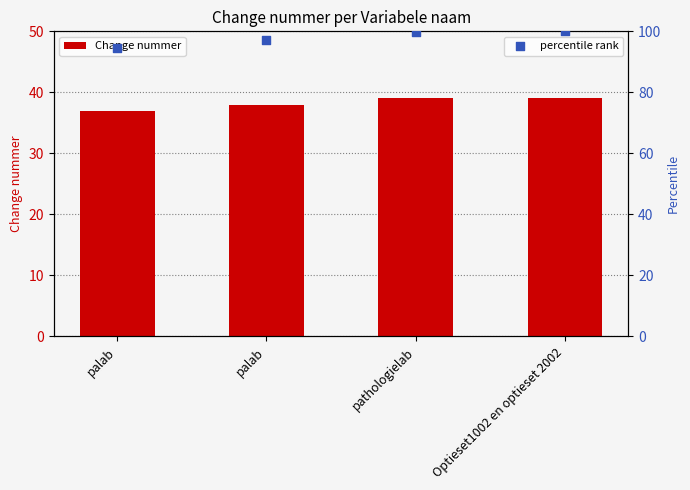

At how many categories does at least one series exceed 93?

4